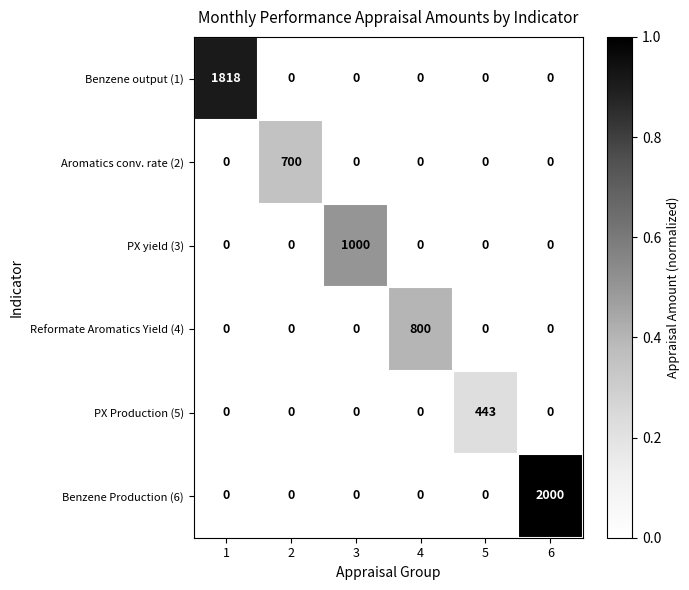

Which series changed the most between 2 and 5?

Aromatics conv. rate (2)